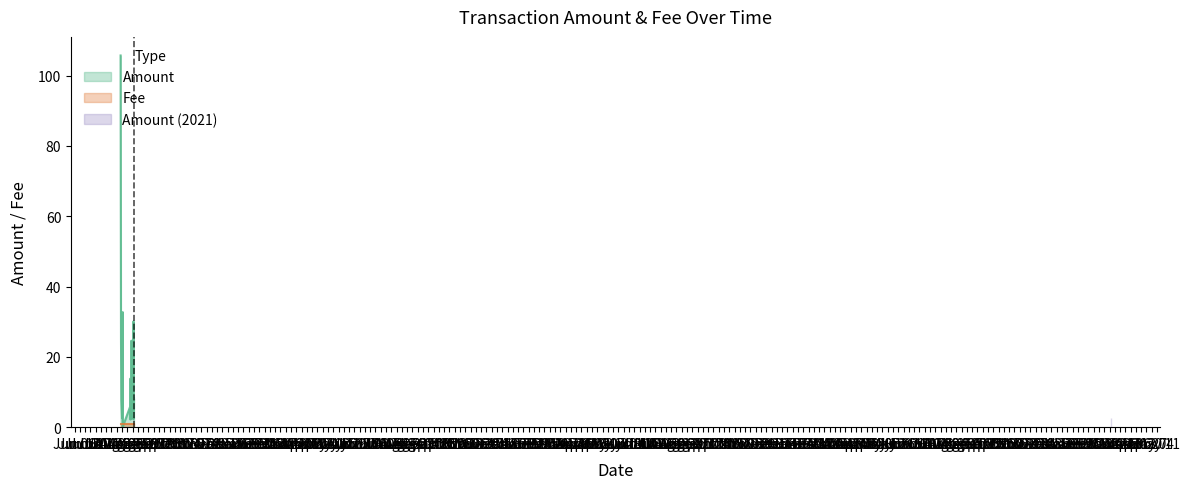

Is it true that Fee equals 0.5 at 29?

False